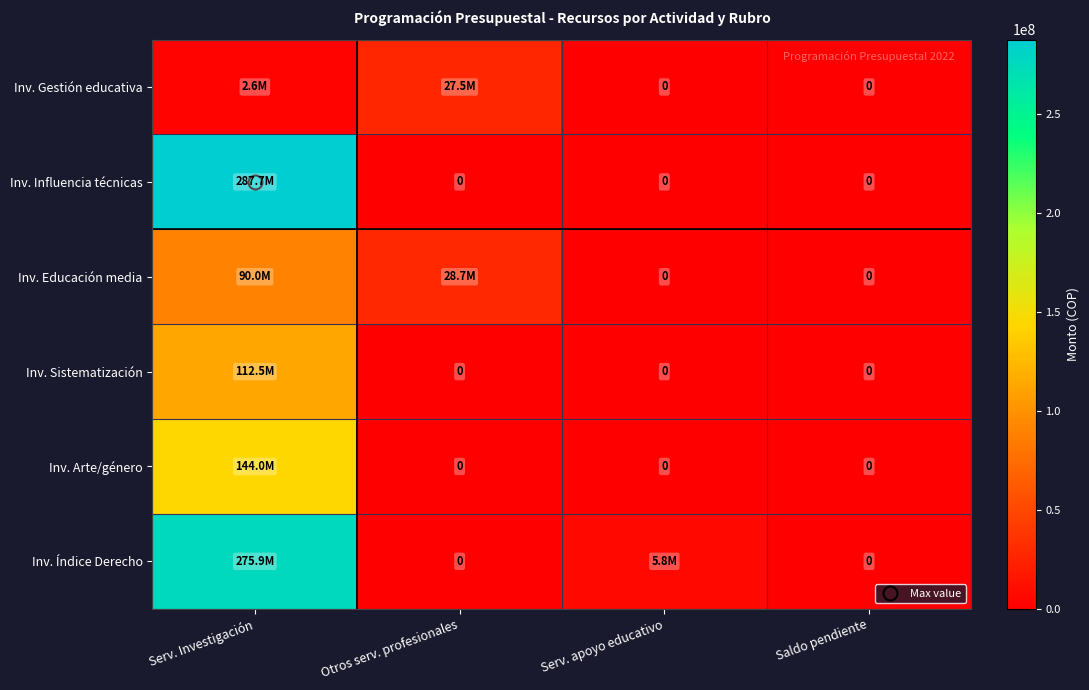

At which label is Inv. Influencia técnicas closest to 143830799?

Serv. Investigación